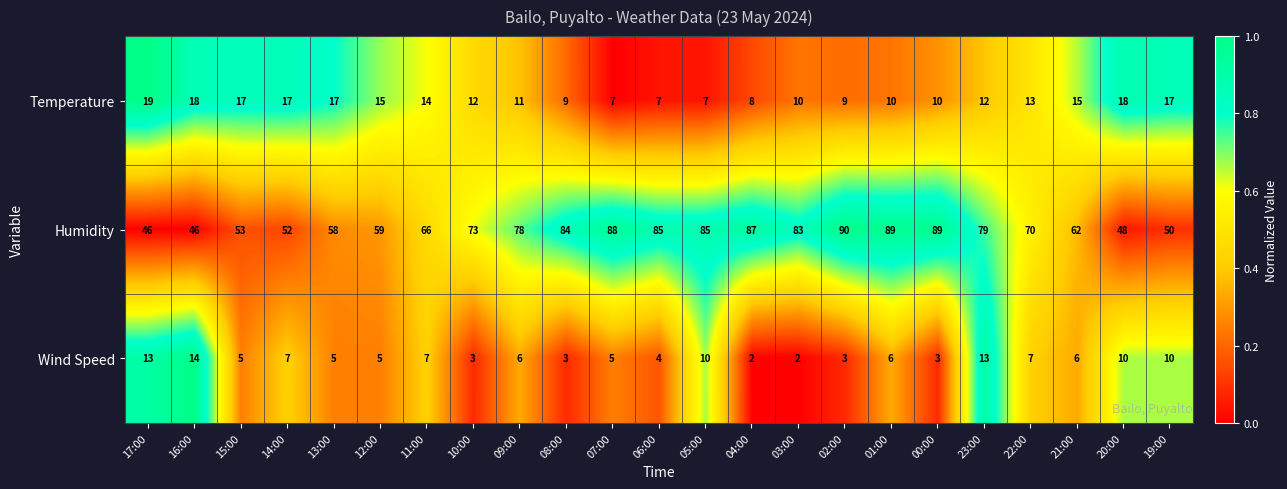

Count the number of data series in this chart.

3